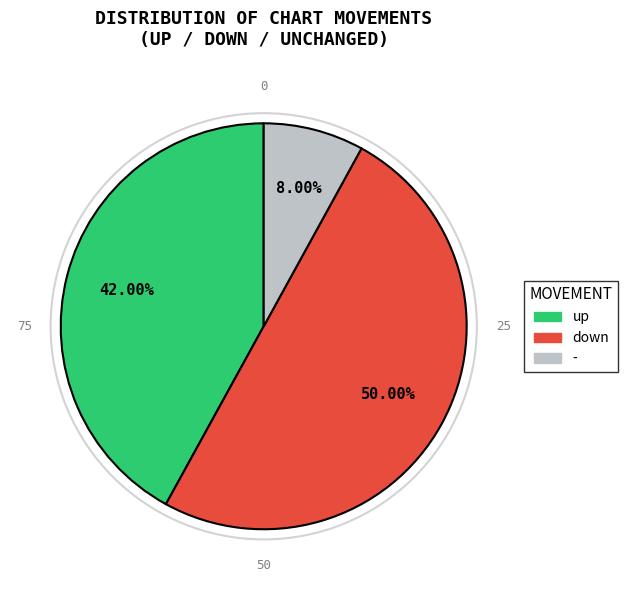

Approximately how many times larger is the value at - compared to down?

0.2